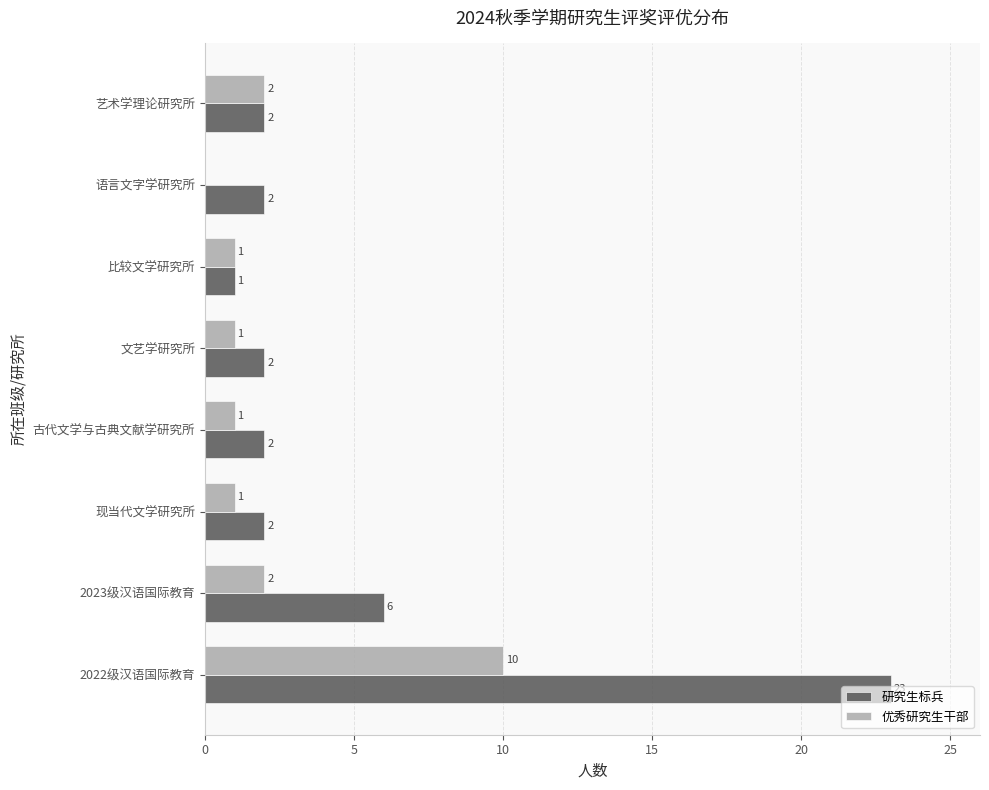

Which series has the largest total across all categories?

研究生标兵